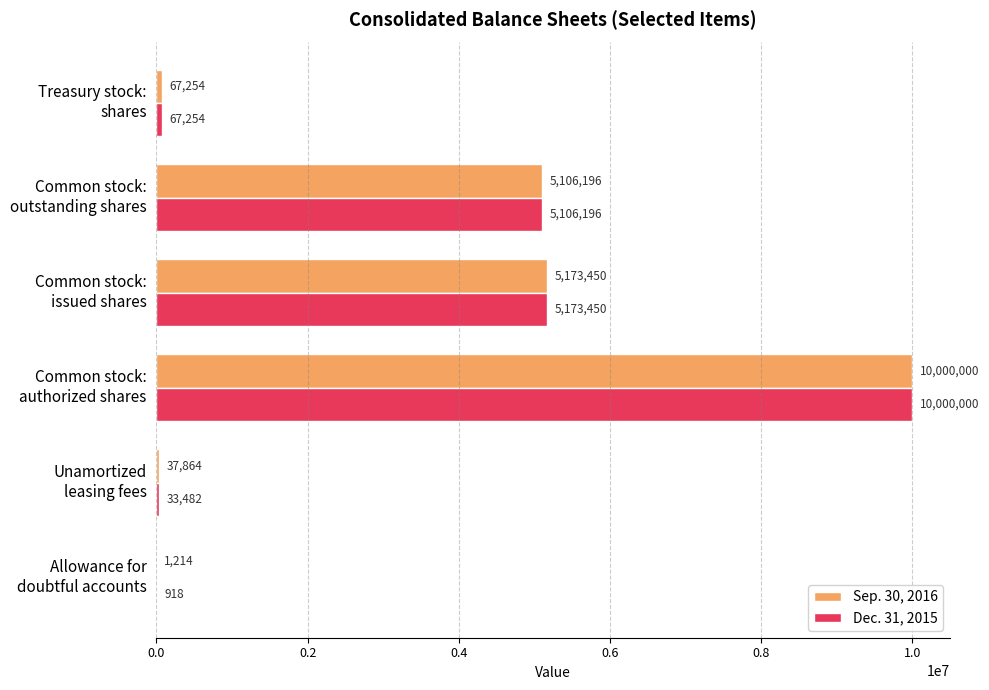

Where is Sep. 30, 2016 nearest to the value 5000607?

Common stock:
outstanding shares